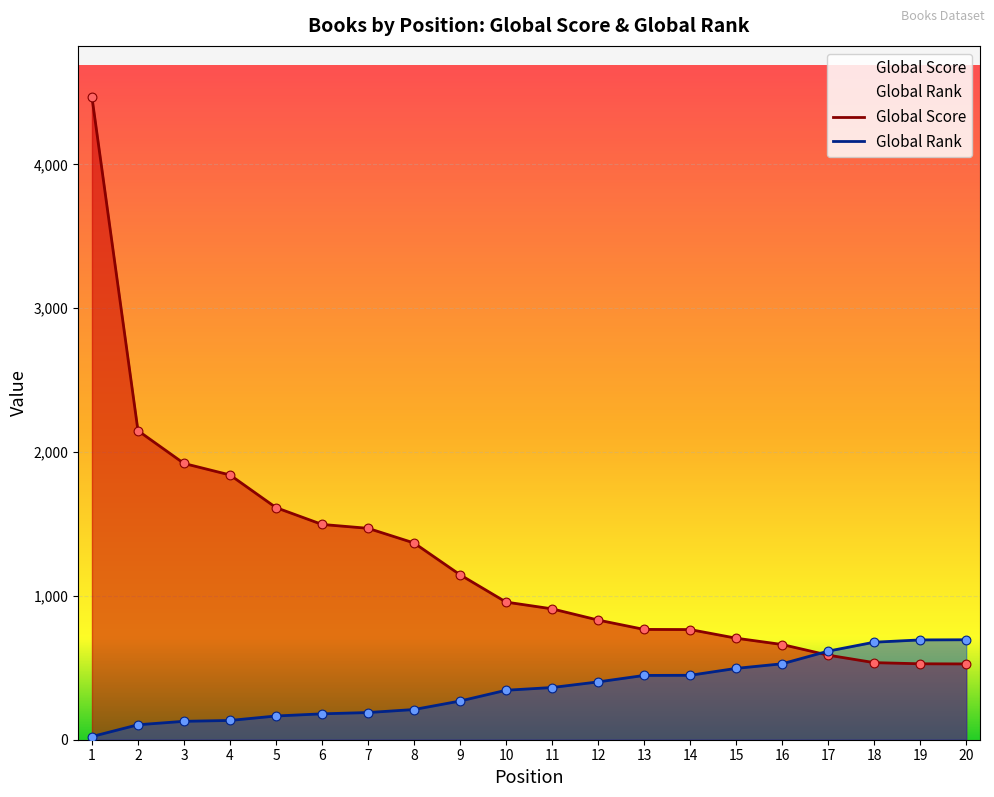

What is the total value across all series at 6?

1677